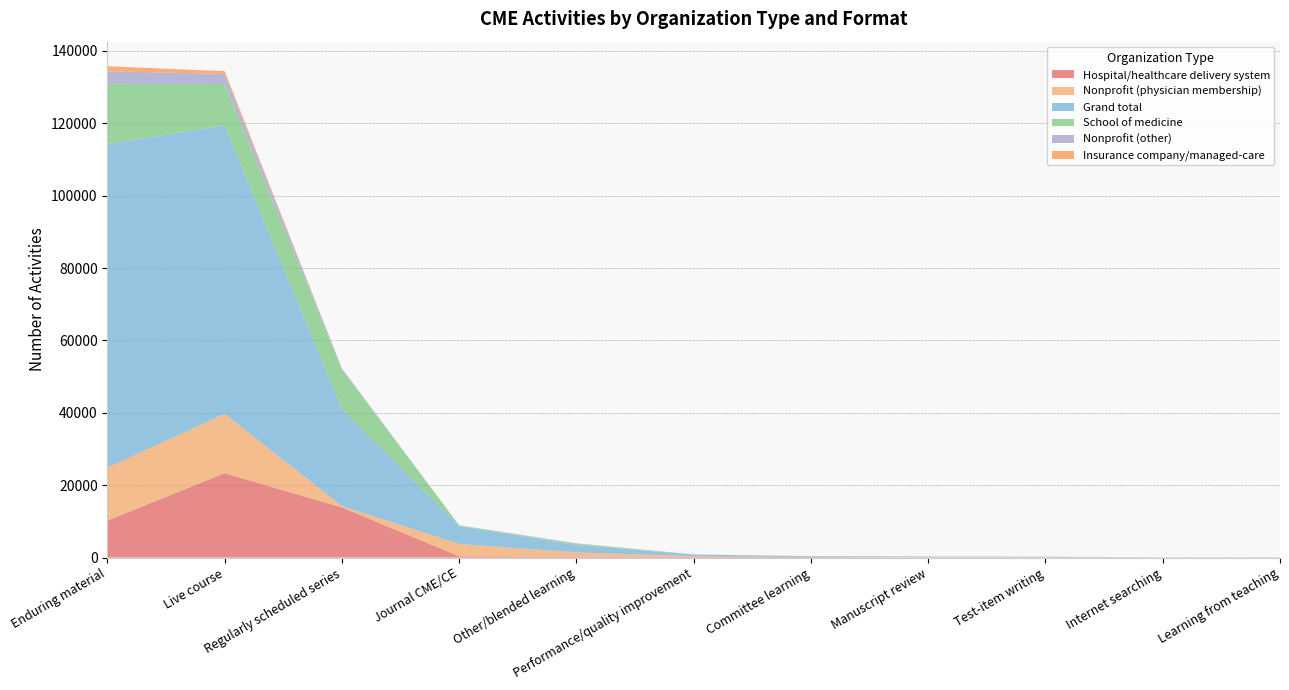

Reading left to right, extract all data points from this chart.

Hospital/healthcare delivery system: 10251	23326	13863	349	254	261	156	2	1	9	22
Nonprofit (physician membership): 14606	16389	374	3415	1179	134	9	108	73	6	2
Grand total: 89389	79673	26766	4930	2035	444	204	177	132	63	48
School of medicine: 16655	11476	10937	188	282	29	22	10	57	10	16
Nonprofit (other): 3495	2782	329	36	181	2	1	2	1	1	4
Insurance company/managed-care: 1381	762	2	0	6	7	9	0	0	0	1